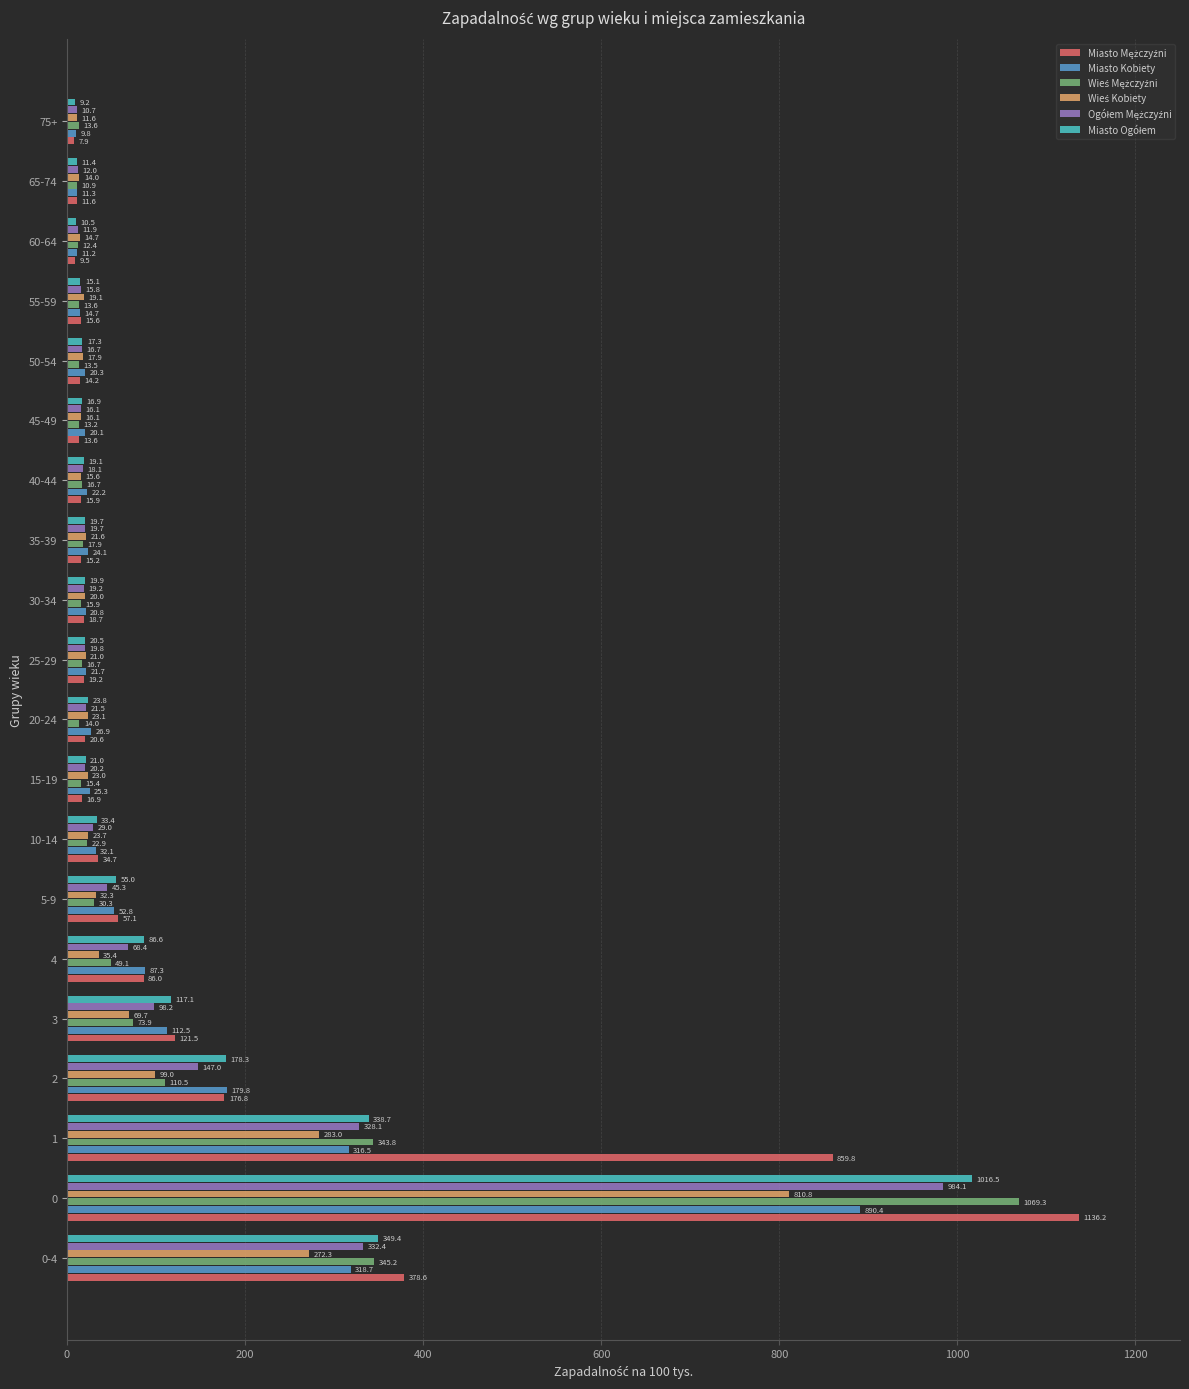

What is the greatest value displayed?

1136.2